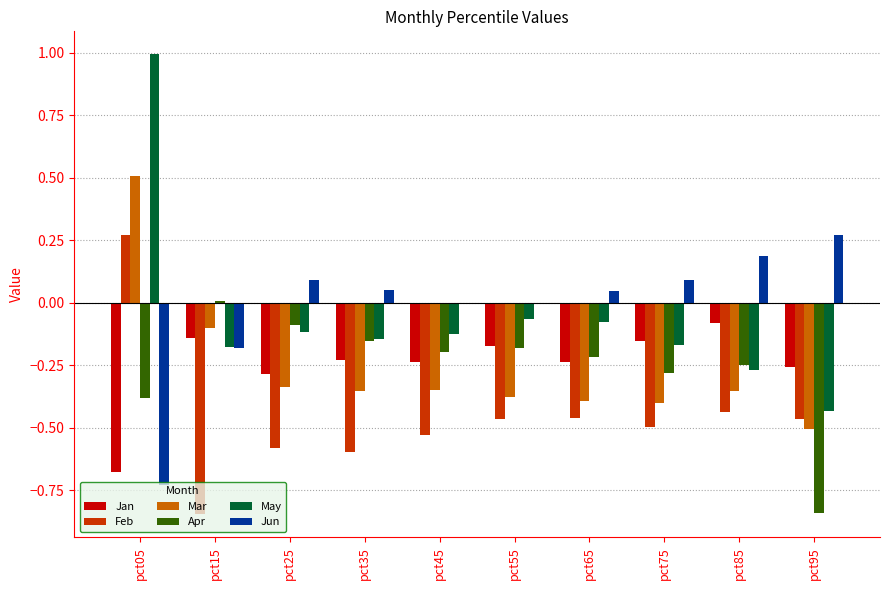

At which category does the chart reach its peak across all series?

pct05